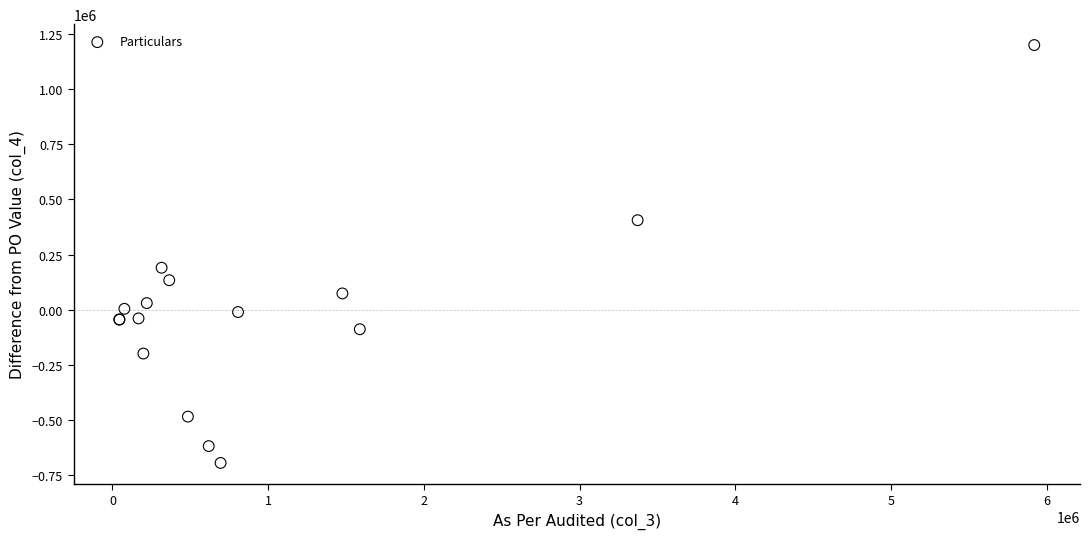

What Y value in the scatter plot is closest to 252576?

190302.5